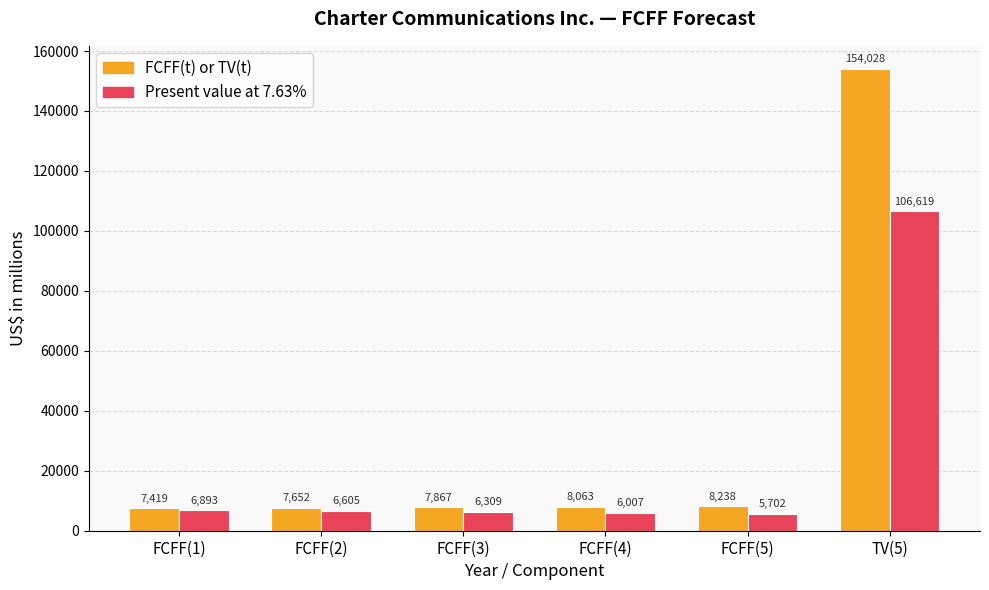

What is the total value across all series at FCFF(3)?

14176